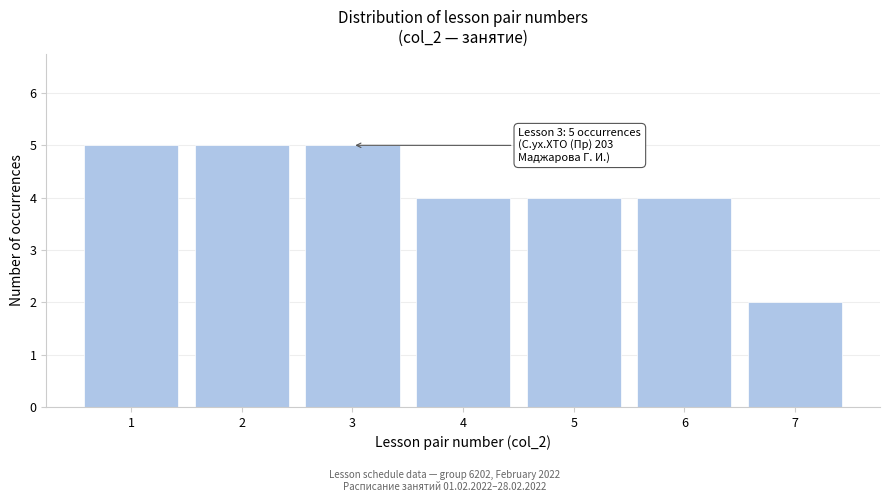

Reading right to left, transcribe all the data shown in this chart.

2	4	4	4	5	5	5